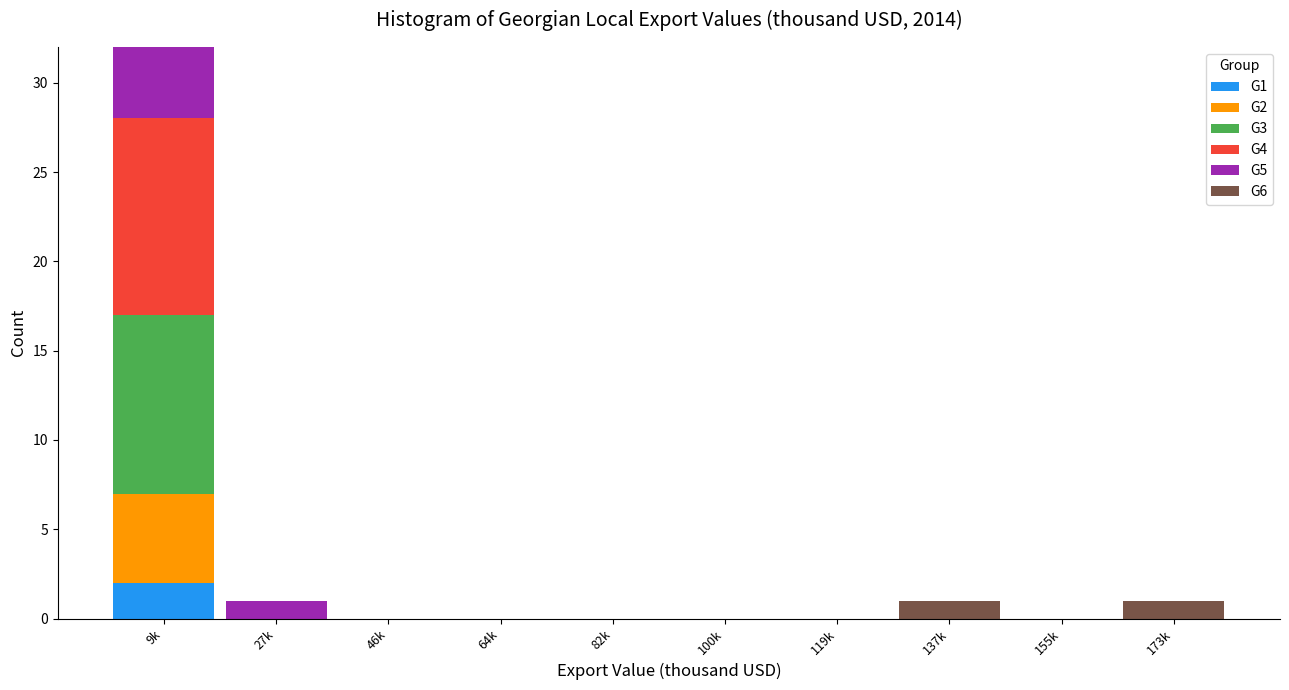

At which category is the sum across all series the highest?

9k